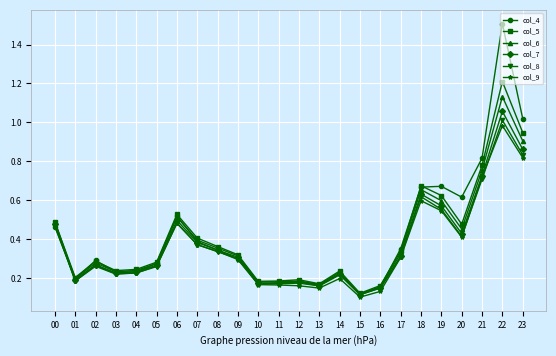

Which category has the lowest value in the col_9 series?

15